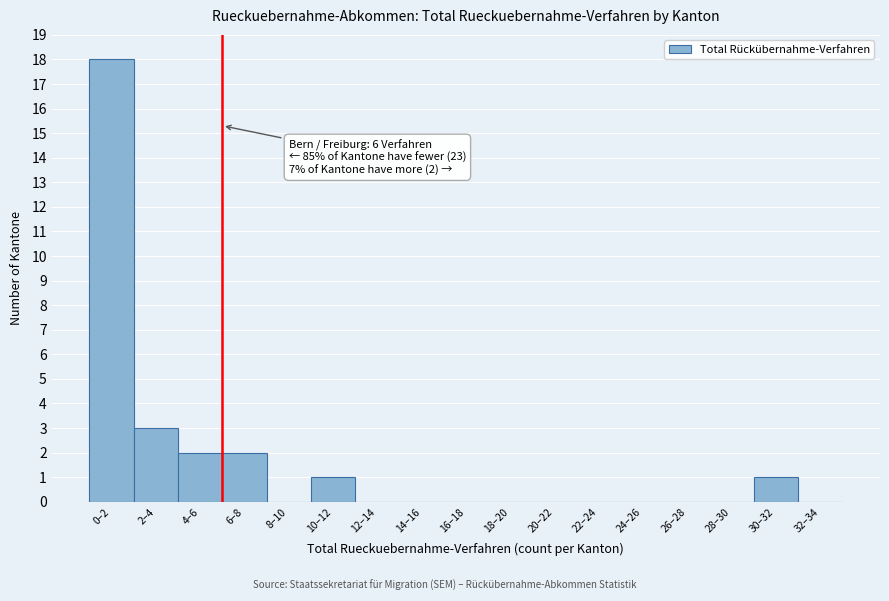

Reading right to left, what are all the values shown in this chart?

32–34=0	30–32=1	28–30=0	26–28=0	24–26=0	22–24=0	20–22=0	18–20=0	16–18=0	14–16=0	12–14=0	10–12=1	8–10=0	6–8=2	4–6=2	2–4=3	0–2=18